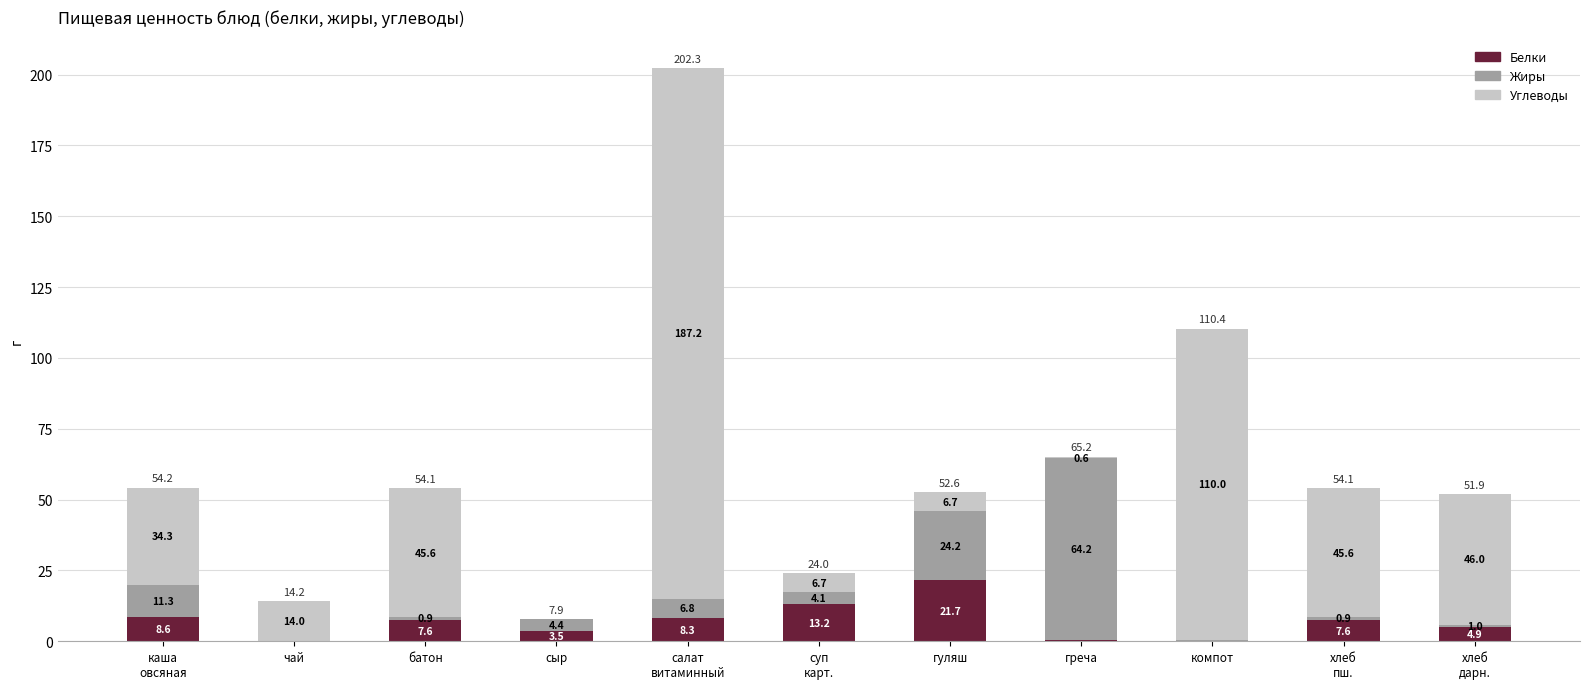

Are the bars grouped side by side (vs. stacked)?

No